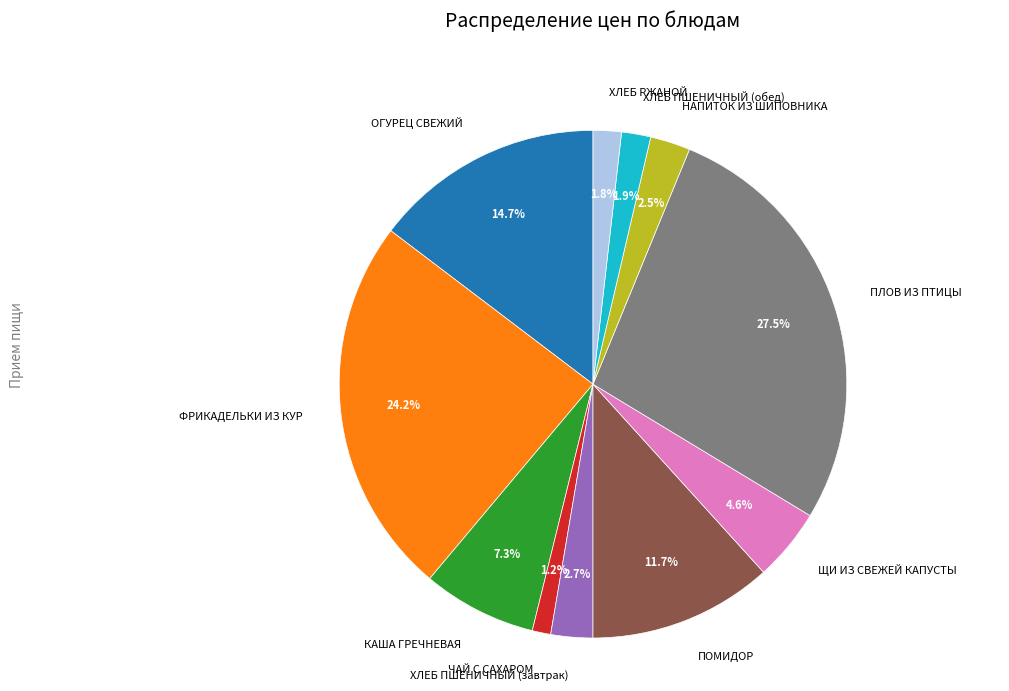

Does ПЛОВ ИЗ ПТИЦЫ account for over 50% of the chart?

No